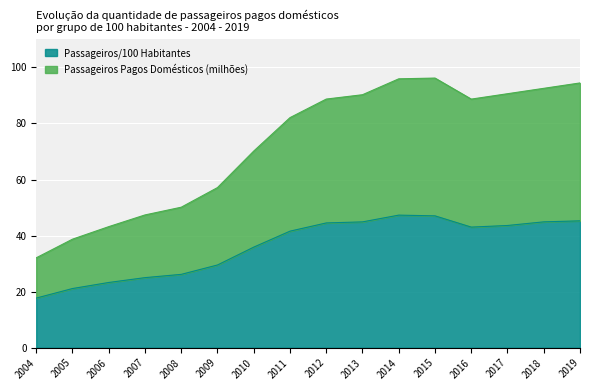

The value of Passageiros Pagos Domésticos (milhões) at 2008 is 50.1. True or false?

True